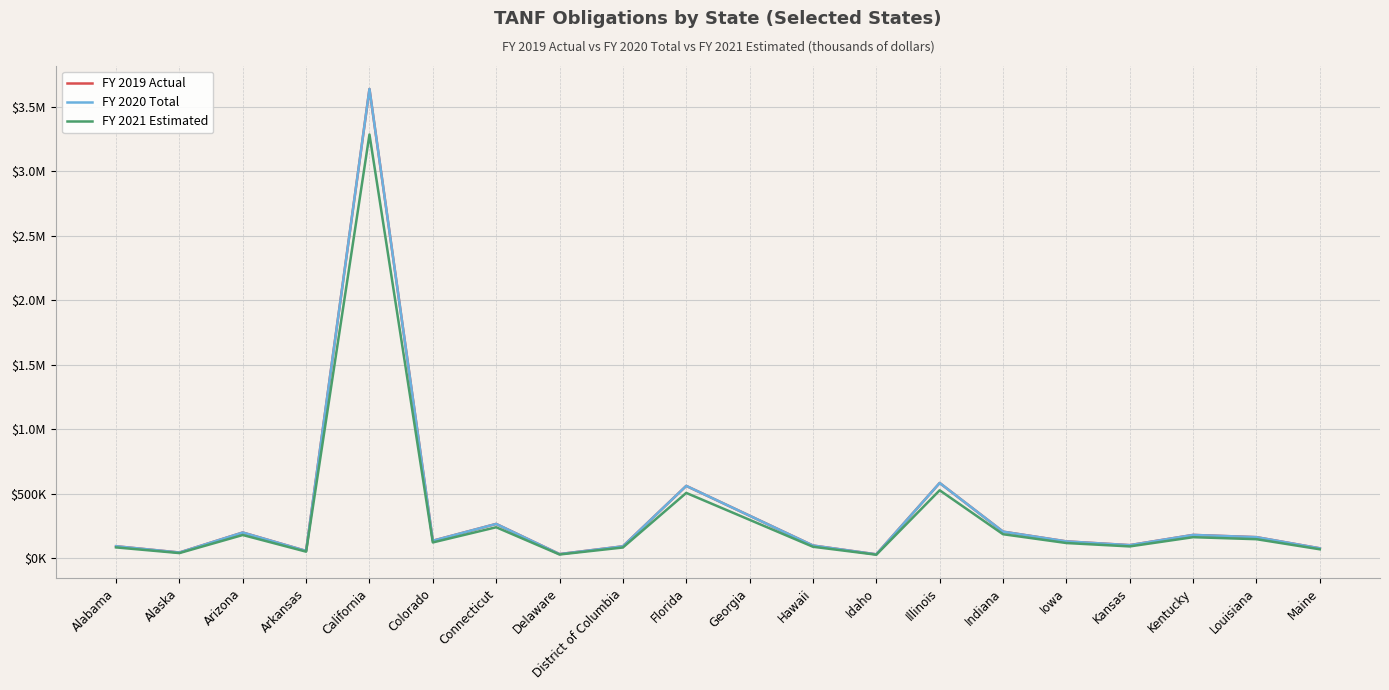

What is the label of the 18th point from the right?

Arizona